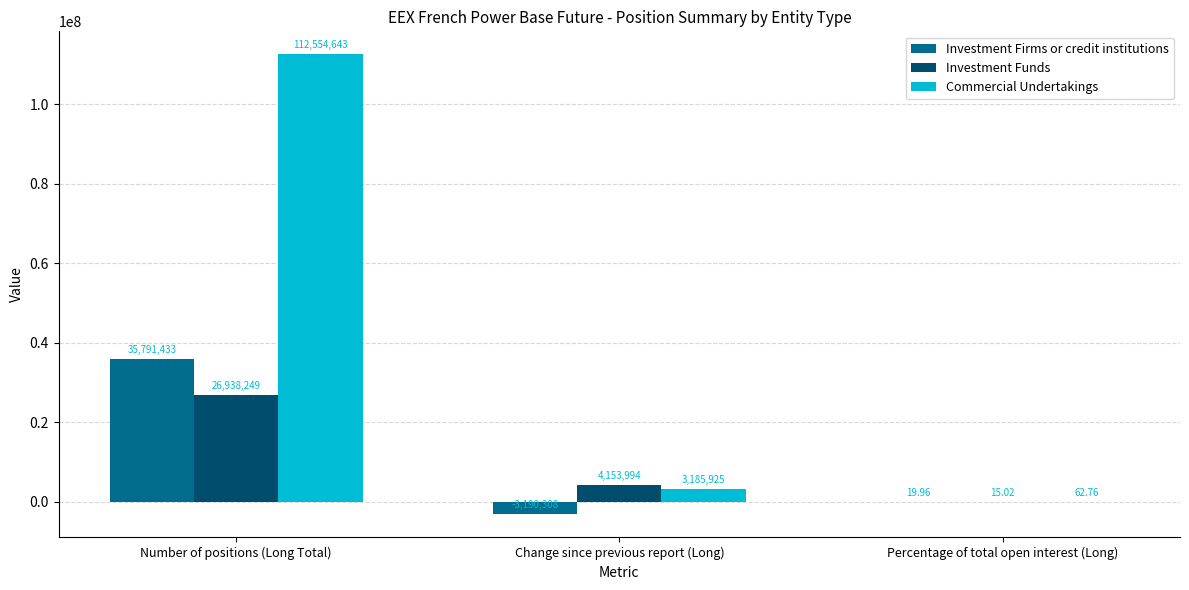

At which label is Investment Firms or credit institutions closest to 16300562?

Percentage of total open interest (Long)